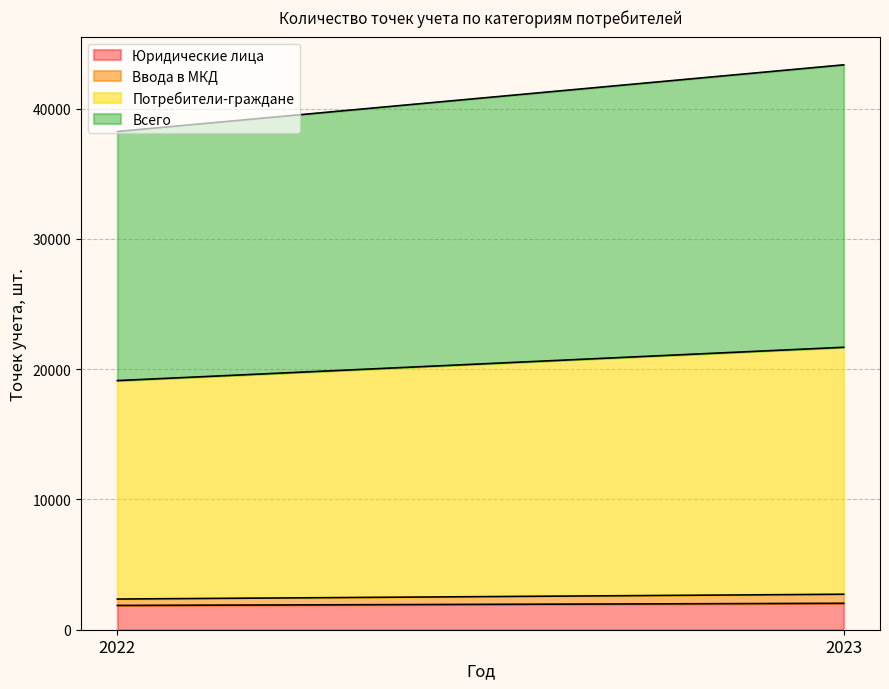

How many Потребители-граждане values are between 16769 and 18959?

2